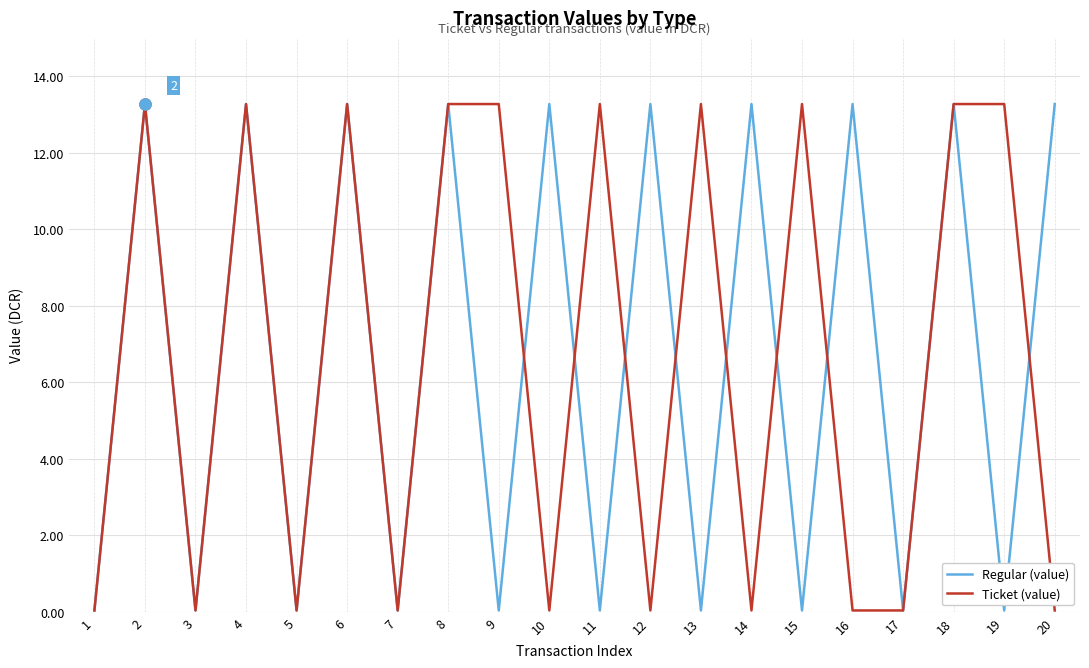

Rank the series at 16 from lowest to highest value.

Ticket (value), Regular (value)